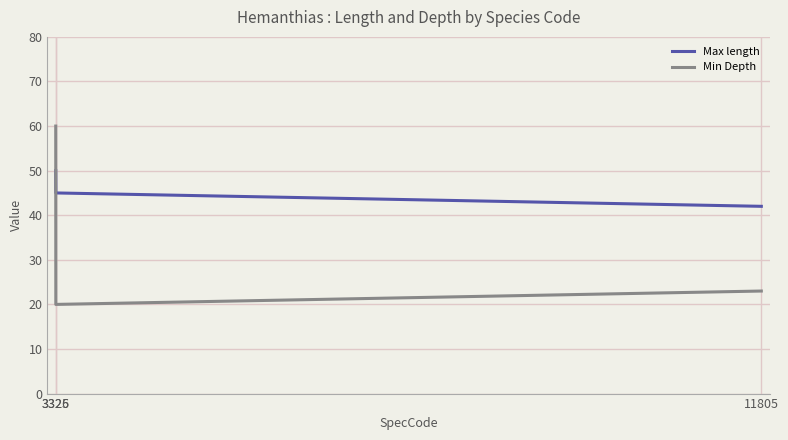

Rank the series by their average value, from lowest to highest.

Min Depth, Max length